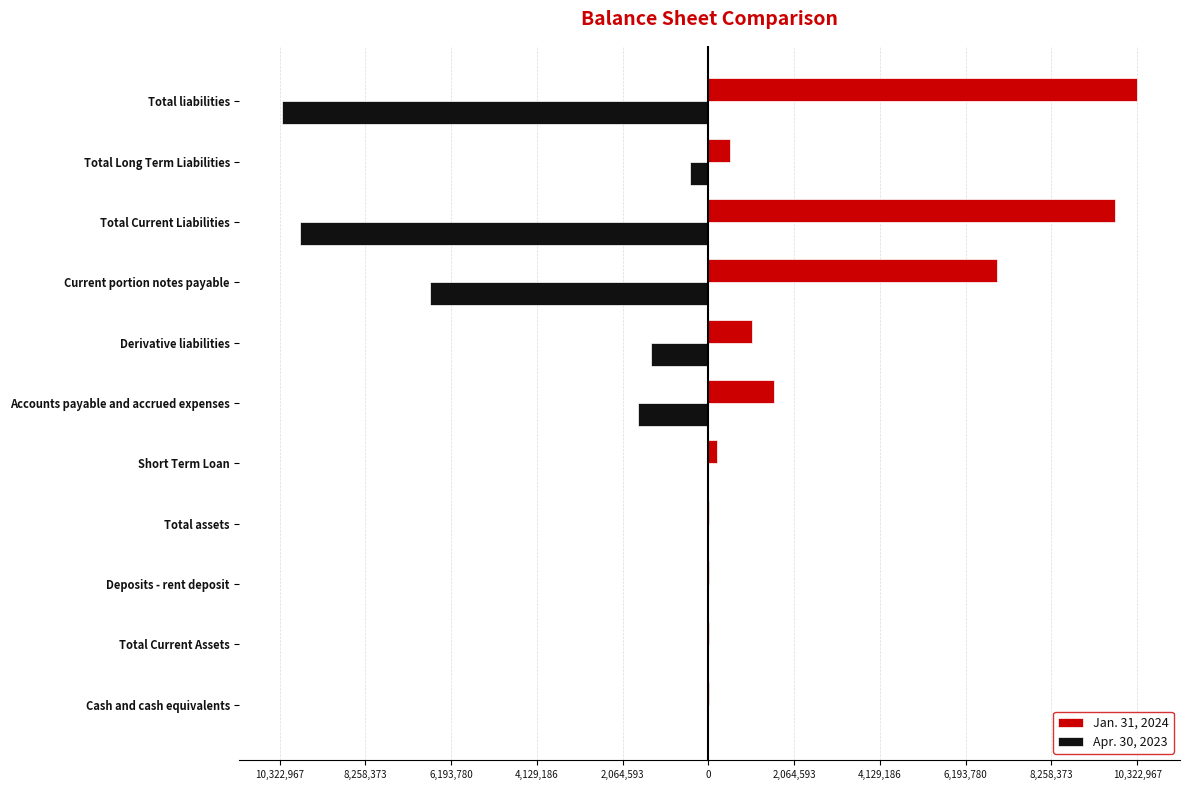

What are all the series names shown in the legend?

Jan. 31, 2024, Apr. 30, 2023